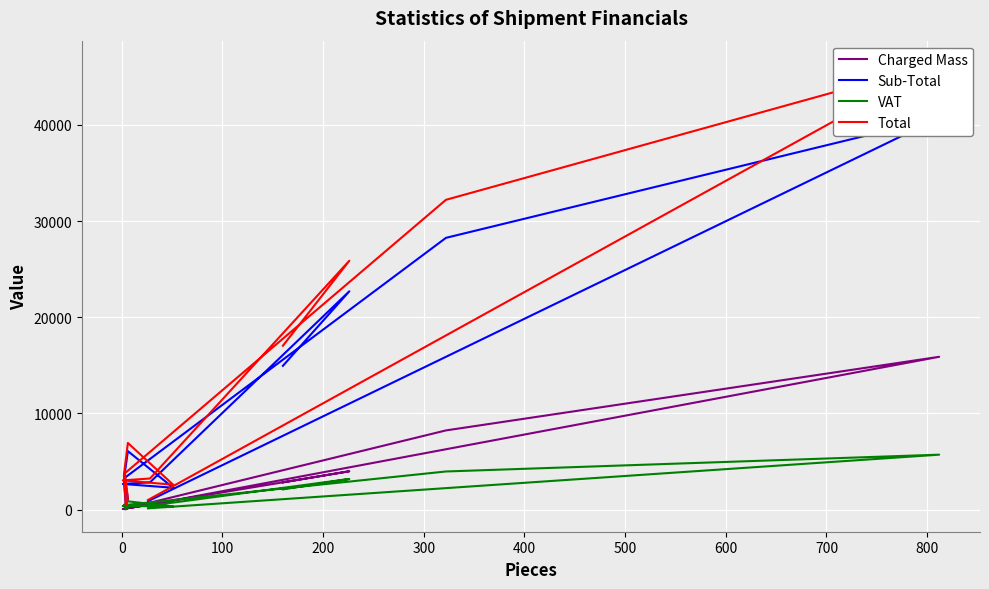

True or false: Sub-Total and Charged Mass intersect in this chart.

False